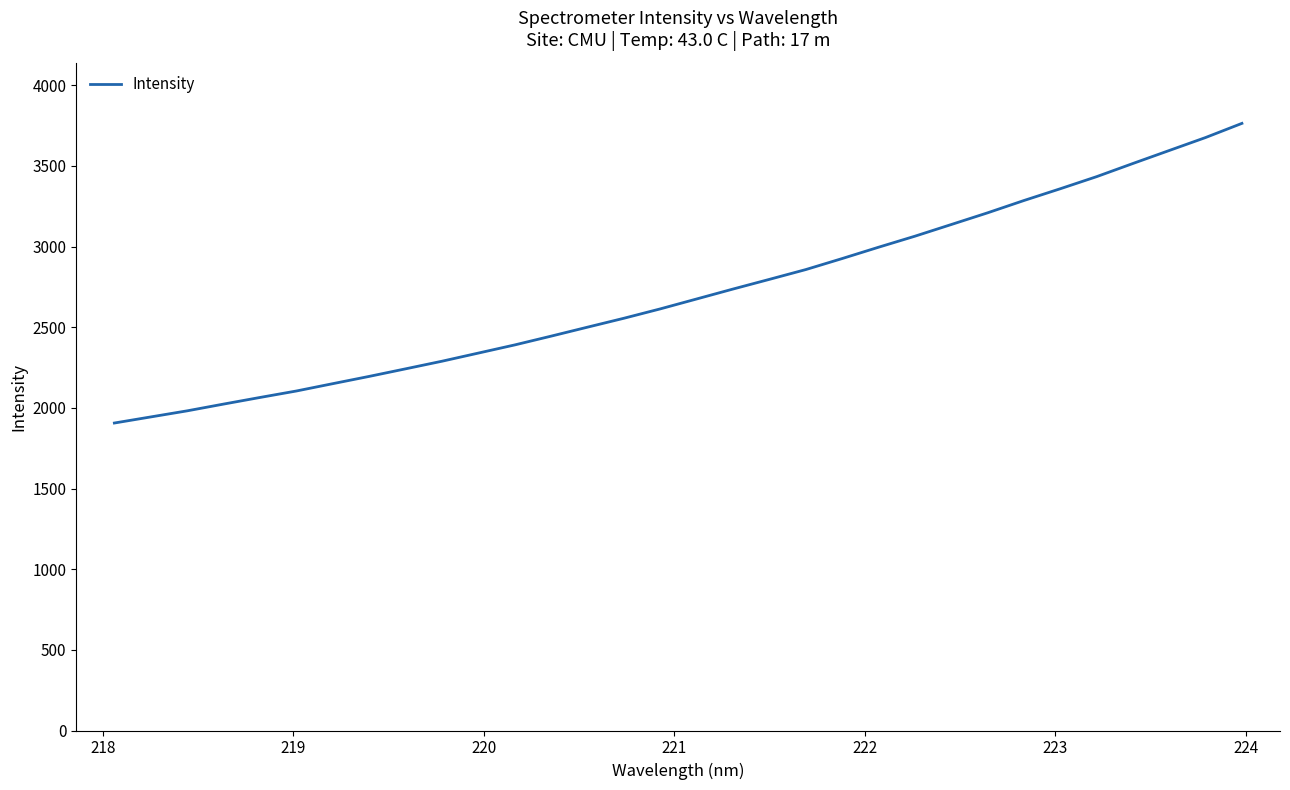

What is the average value?

2711.9